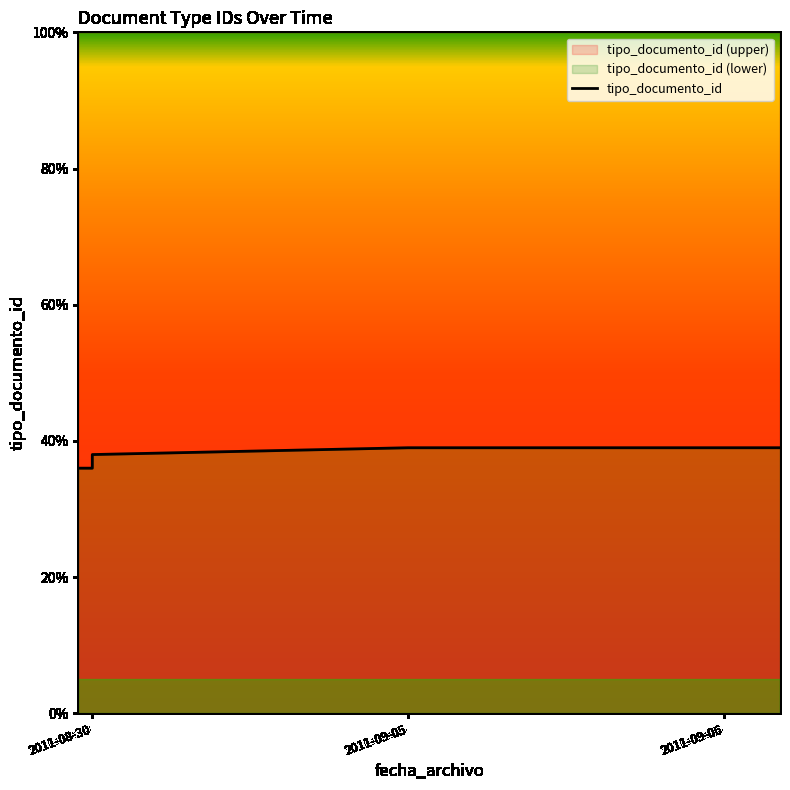

What is the average value?

38